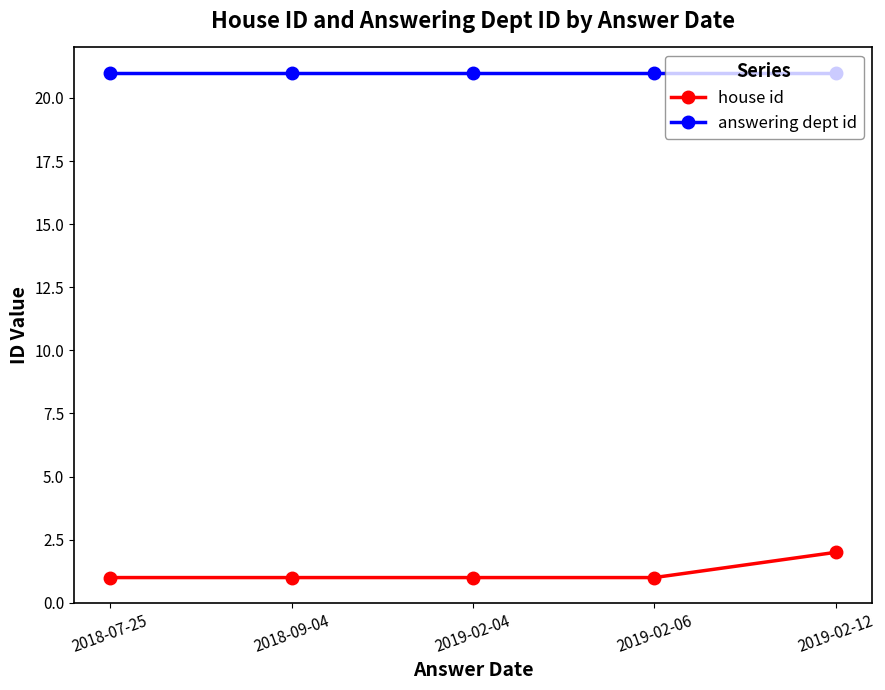

What is the difference between the highest and lowest values at 2019-02-12?

19